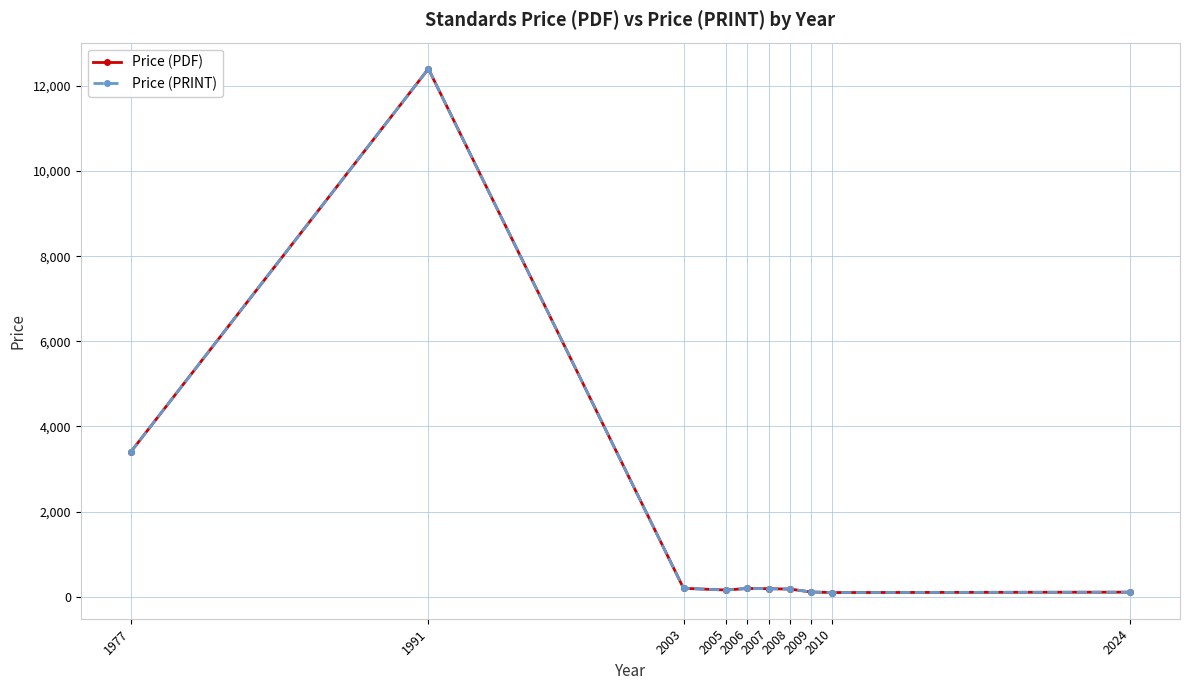

Is this an area chart (filled region under the line)?

No